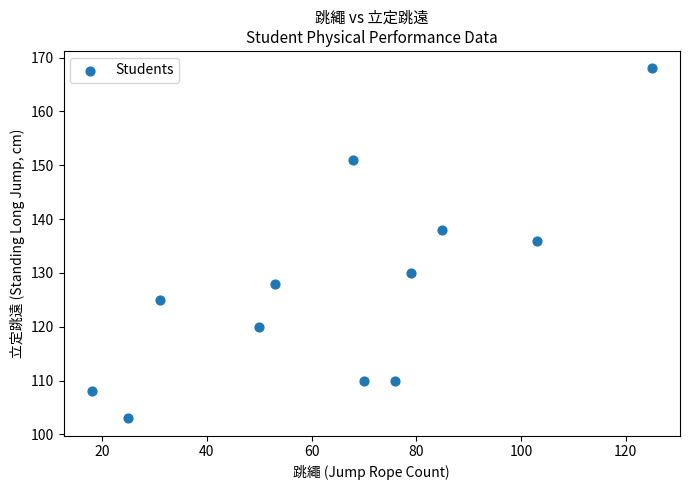

What Y value in the scatter plot is closest to 135?

136